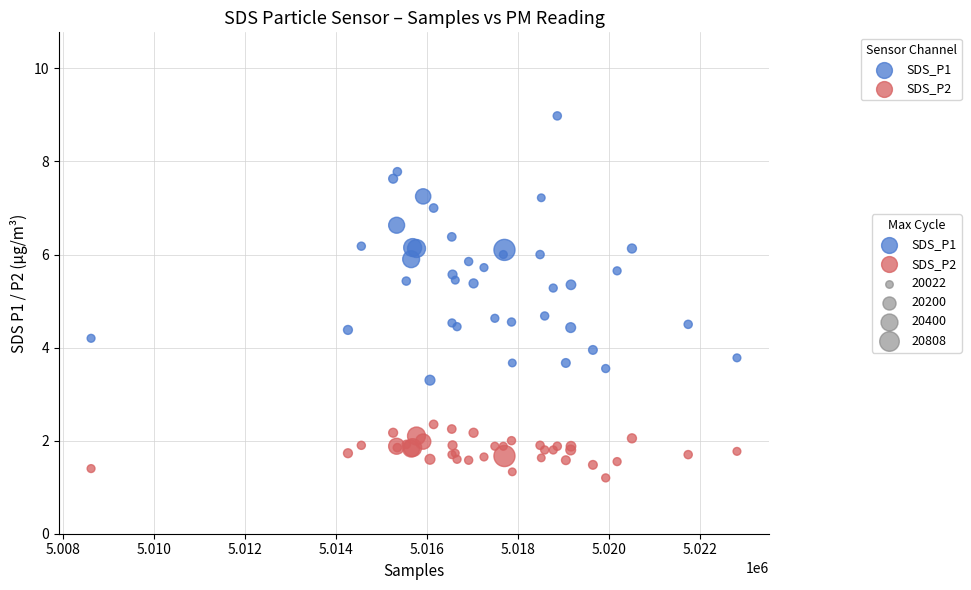

Which series has the widest spread of Y values?

SDS_P1